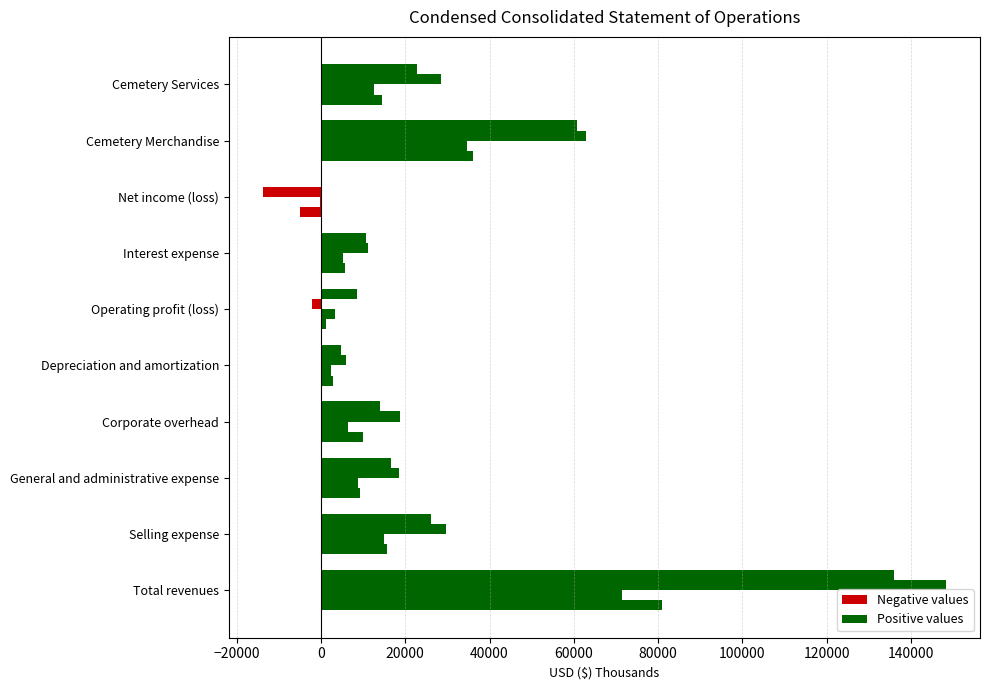

How many data points does each series have?

10